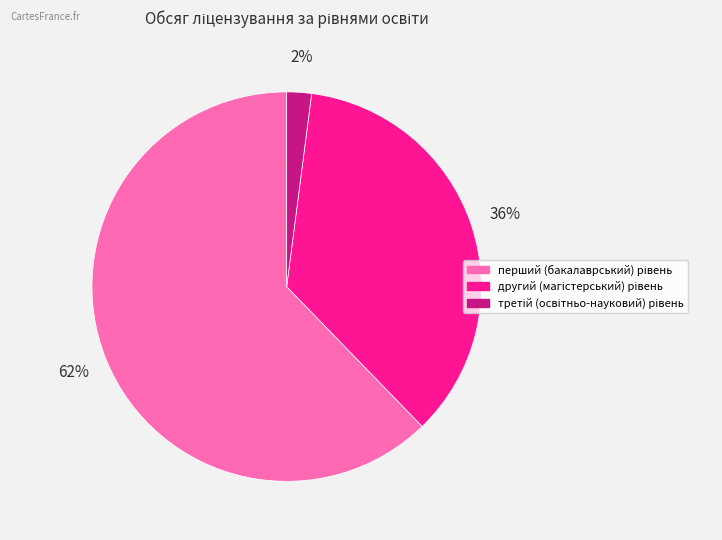

To the nearest percent, what is the difference between the largest and smallest slice percentages?

60%